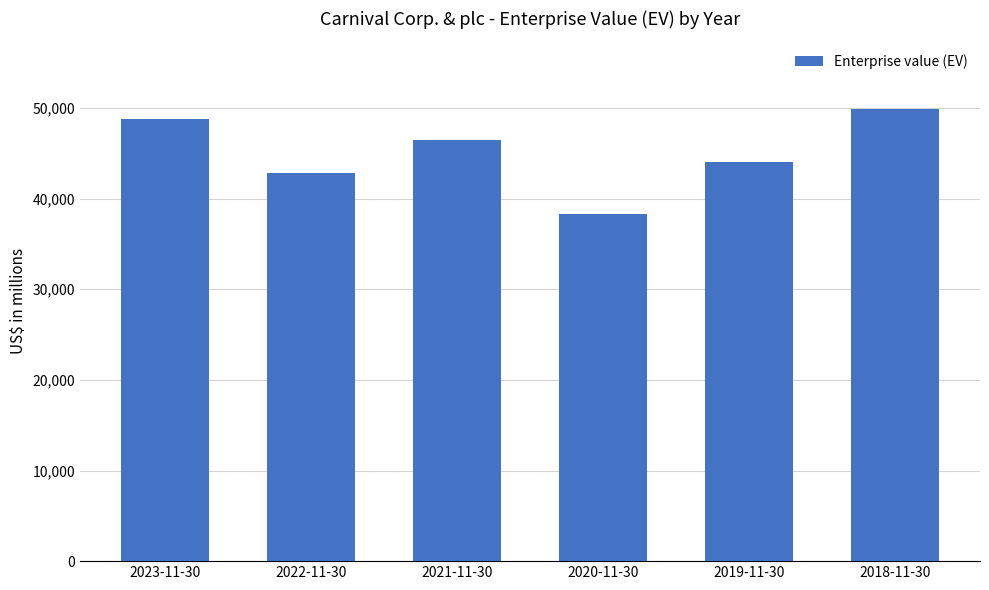

Reading left to right, extract all data points from this chart.

48824	42851	46458	38340	44007	49870